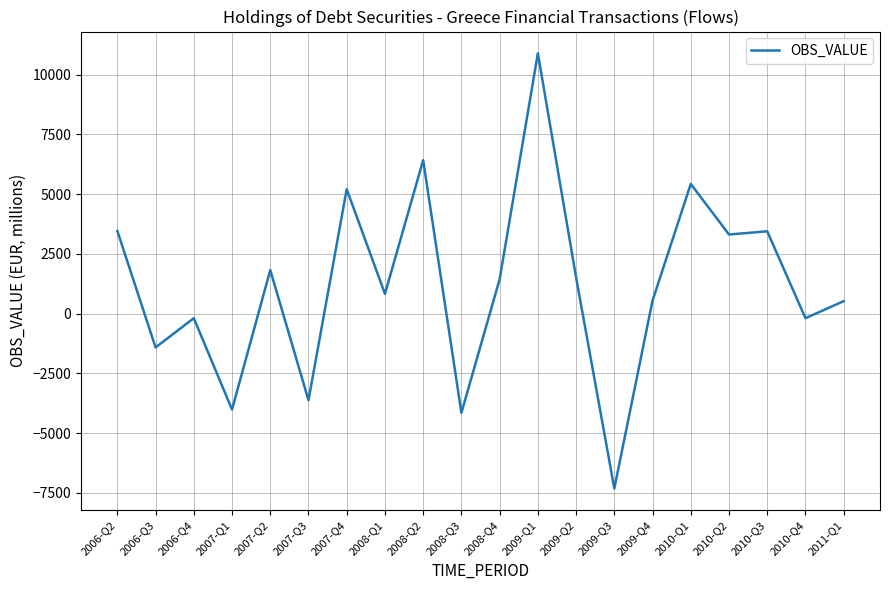

How many distinct data groups are displayed?

1